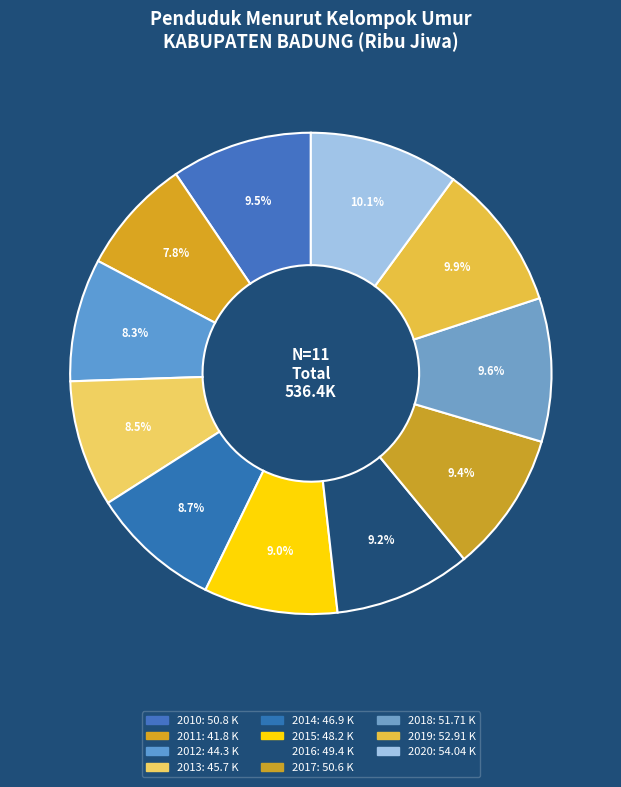

To the nearest percent, what is the difference between the largest and smallest slice percentages?

2%